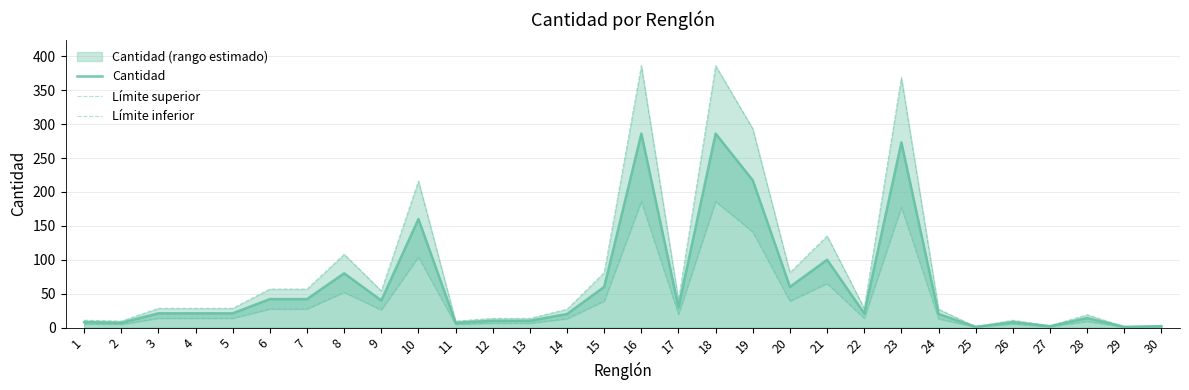

What is the sum of the Límite inferior values at 18 and 27?

187.2